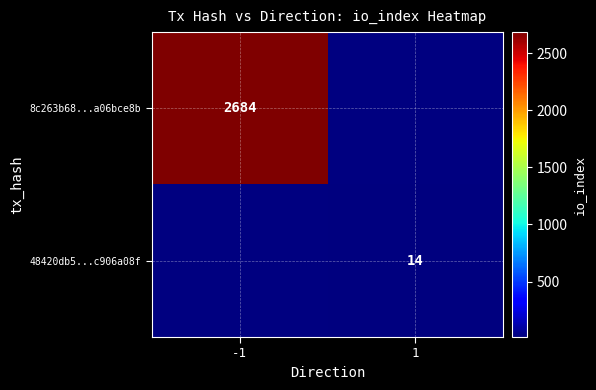

Is the value of 8c263b68...a06bce8b at -1 greater than the value of 48420db5...c906a08f at 1?

Yes